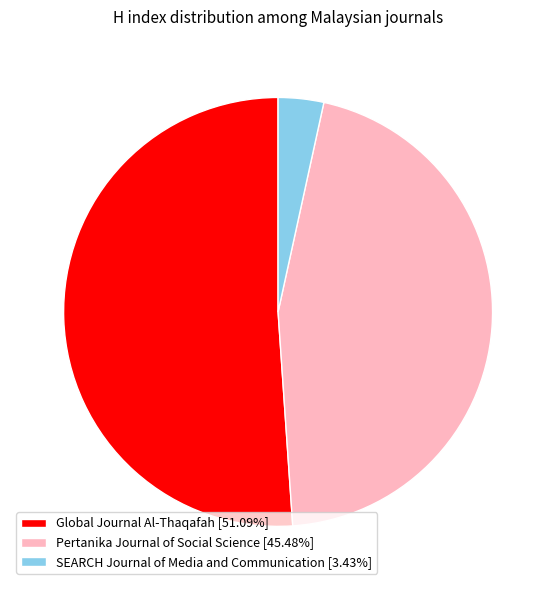

How many segments does this pie chart have?

3